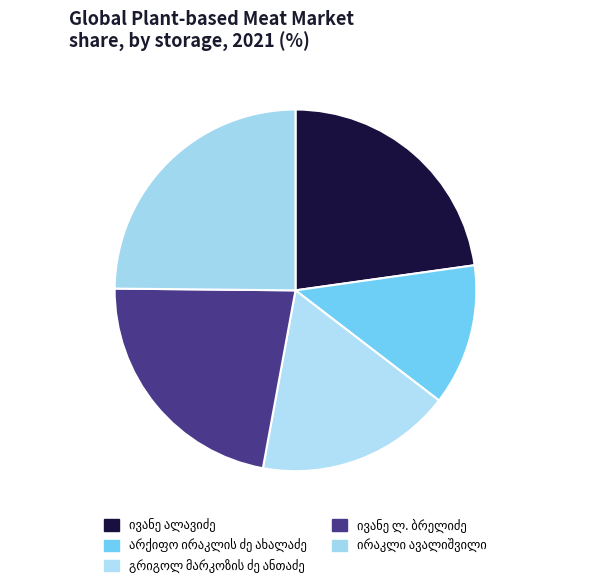

How many segments does this pie chart have?

5